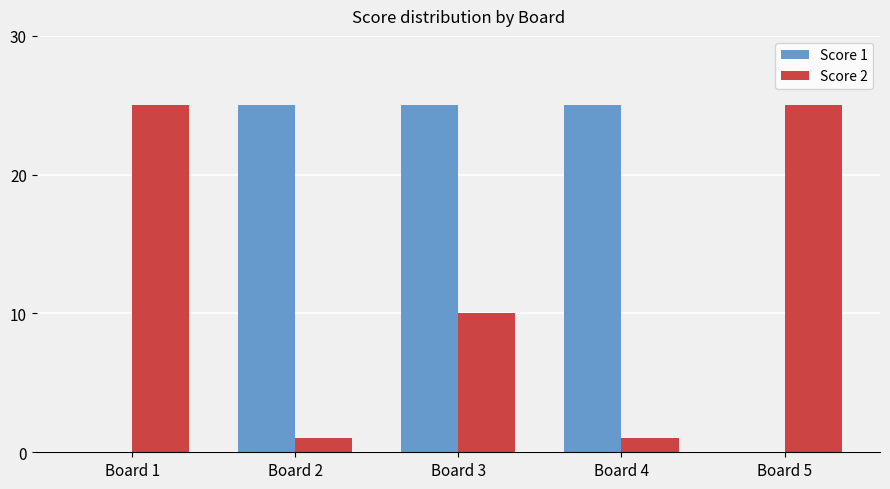

Is the value of Score 2 at Board 2 greater than the value of Score 1 at Board 1?

Yes